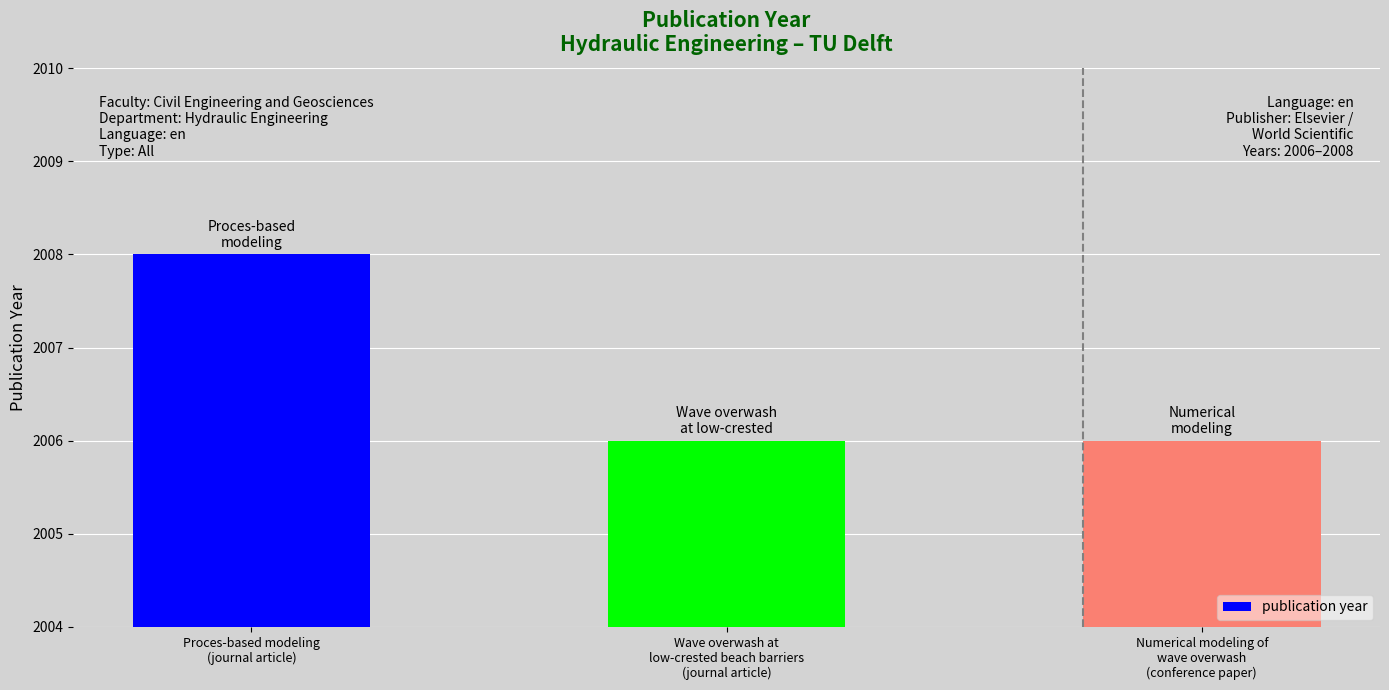

What is the difference between the maximum and minimum values?

2